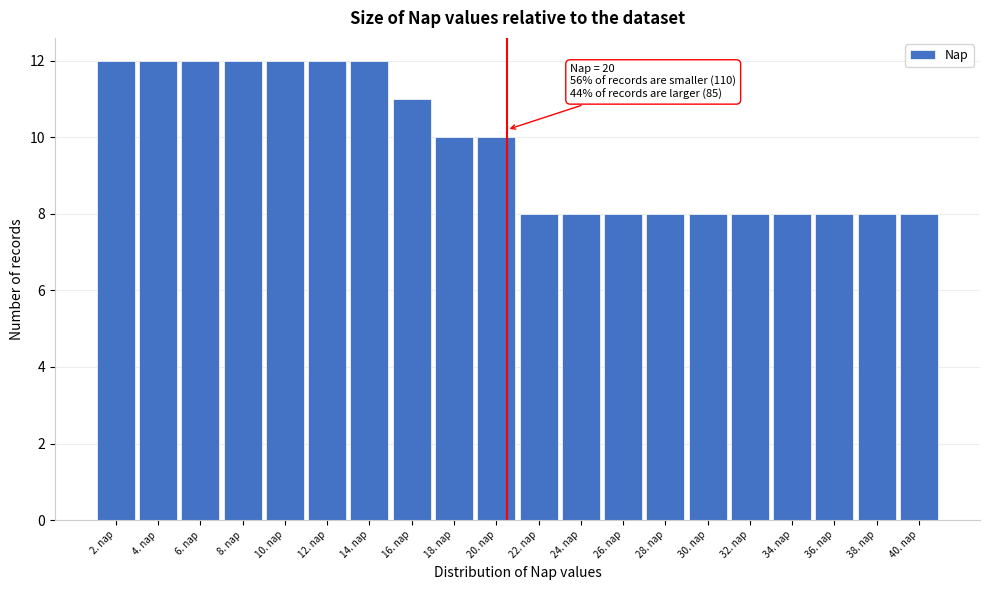

Reading left to right, extract all data points from this chart.

2. nap=12	4. nap=12	6. nap=12	8. nap=12	10. nap=12	12. nap=12	14. nap=12	16. nap=11	18. nap=10	20. nap=10	22. nap=8	24. nap=8	26. nap=8	28. nap=8	30. nap=8	32. nap=8	34. nap=8	36. nap=8	38. nap=8	40. nap=8